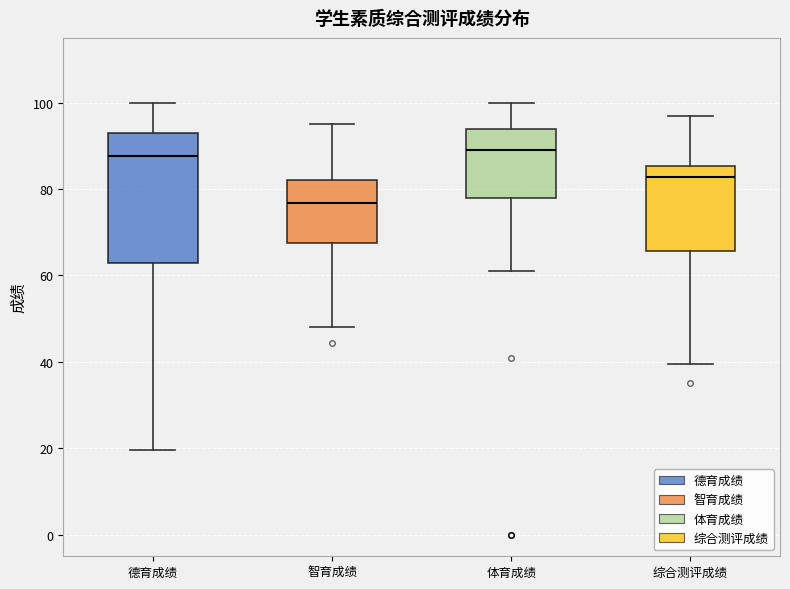

Which box's median line is the lowest?

智育成绩